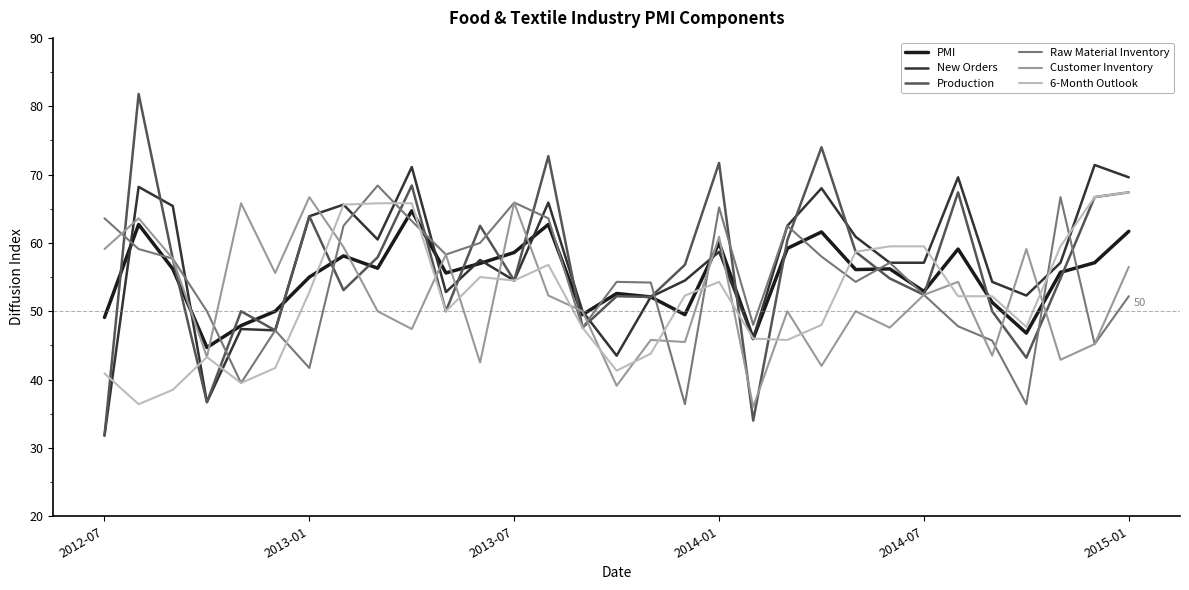

Does the chart have visible grid lines?

No